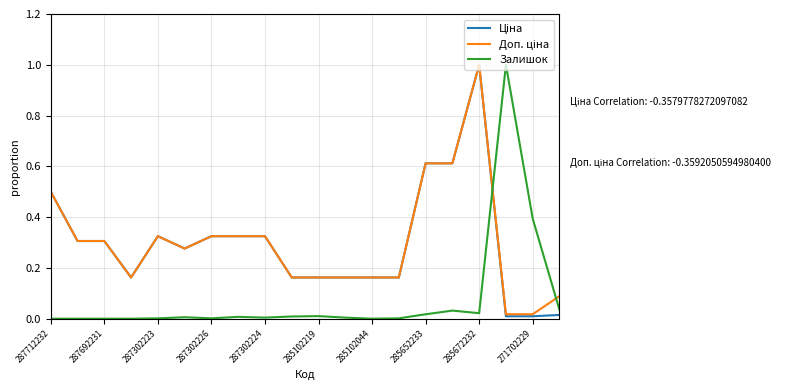

What is the greatest value displayed?

1.0